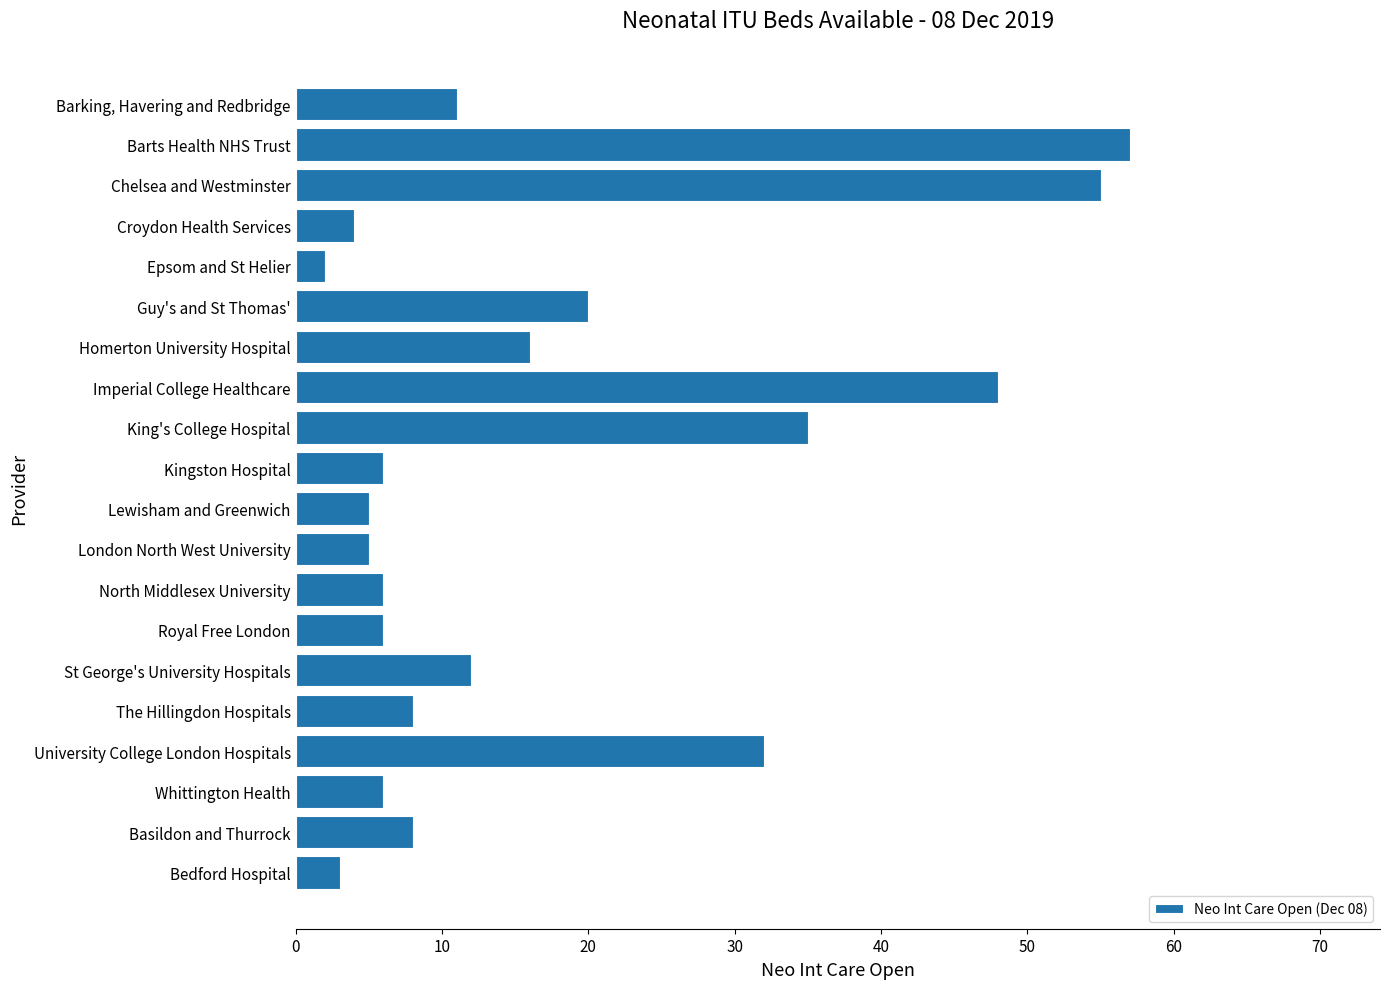

Reading bottom to top, extract all data points from this chart.

Bedford Hospital=3	Basildon and Thurrock=8	Whittington Health=6	University College London Hospitals=32	The Hillingdon Hospitals=8	St George's University Hospitals=12	Royal Free London=6	North Middlesex University=6	London North West University=5	Lewisham and Greenwich=5	Kingston Hospital=6	King's College Hospital=35	Imperial College Healthcare=48	Homerton University Hospital=16	Guy's and St Thomas'=20	Epsom and St Helier=2	Croydon Health Services=4	Chelsea and Westminster=55	Barts Health NHS Trust=57	Barking, Havering and Redbridge=11